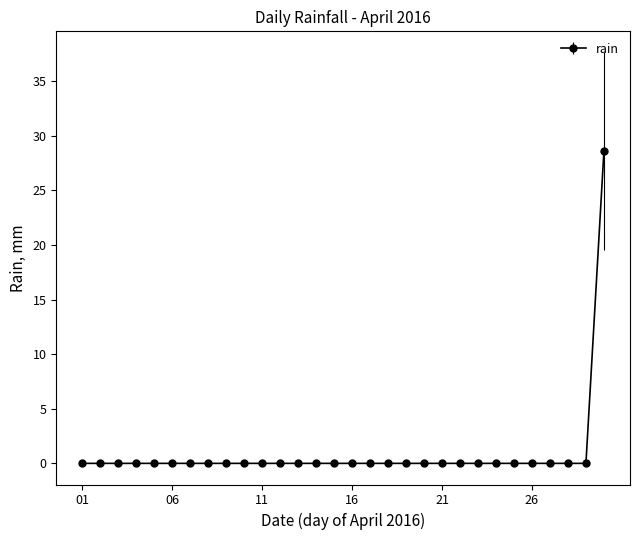

Count the number of categories in the chart.

30